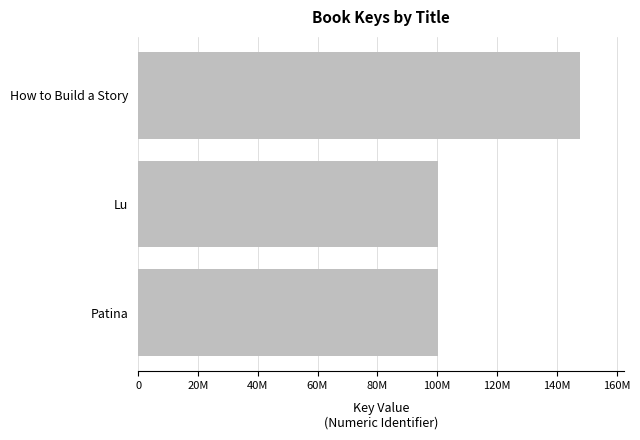

Does the chart contain any negative values?

No